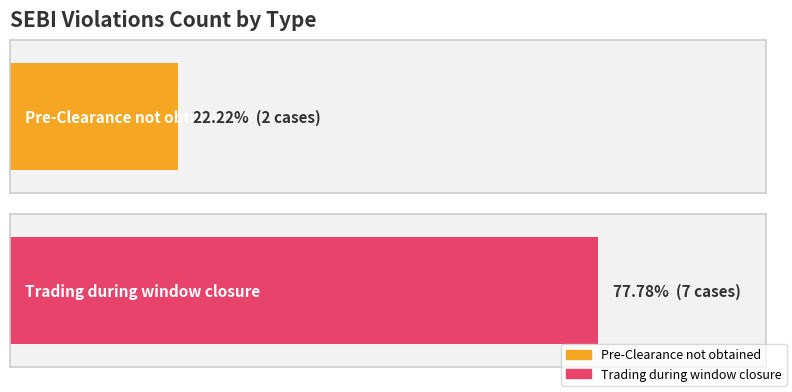

At which label is Count closest to 5?

Trading during window closure